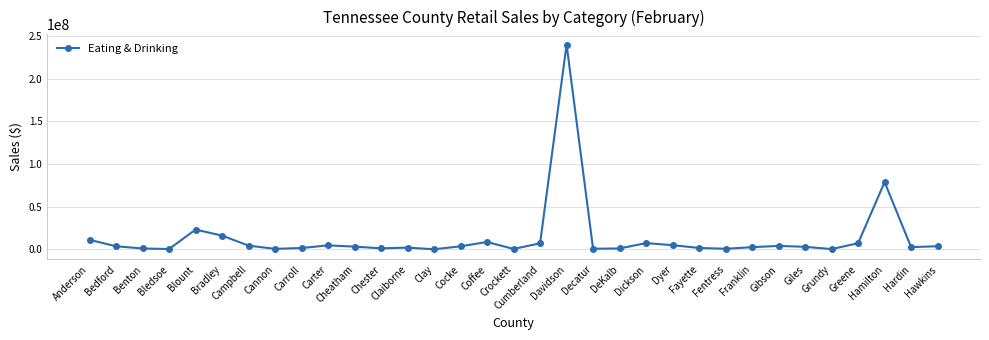

The value at Hamilton is 38685562. True or false?

False